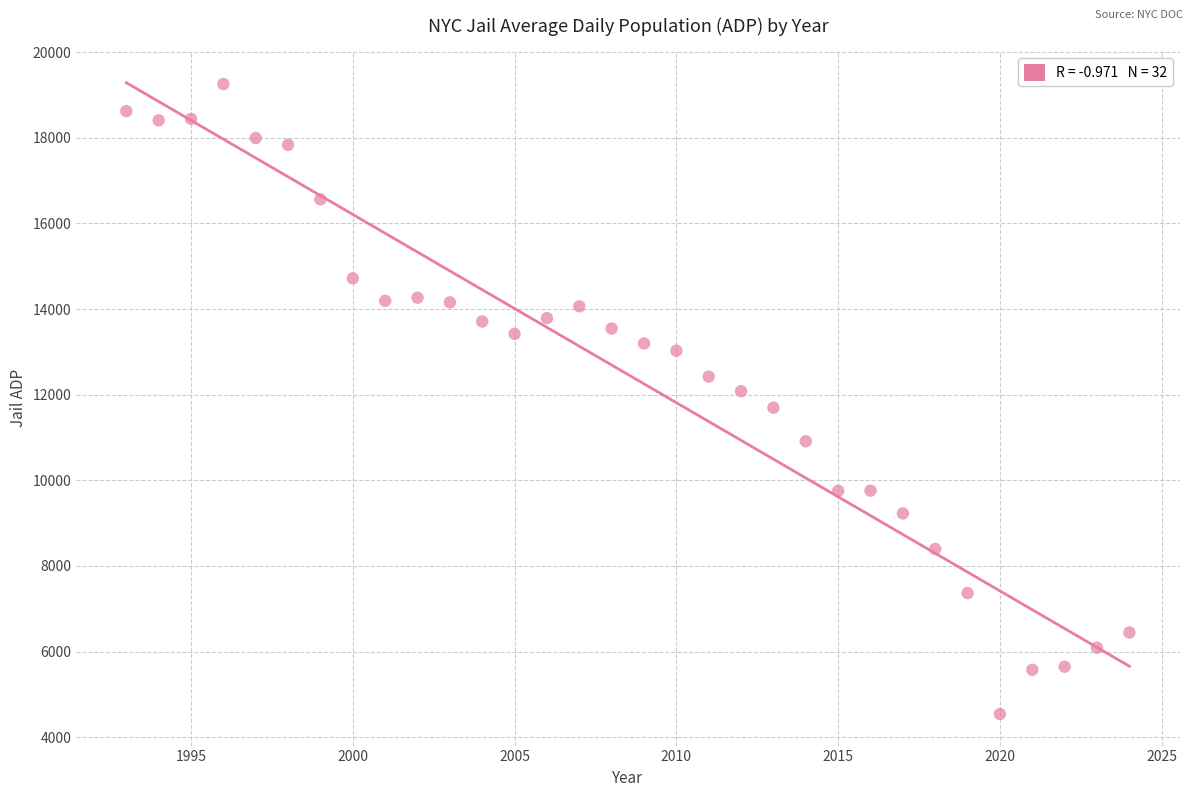

What is the range of Y values (max minus min)?

14714.1